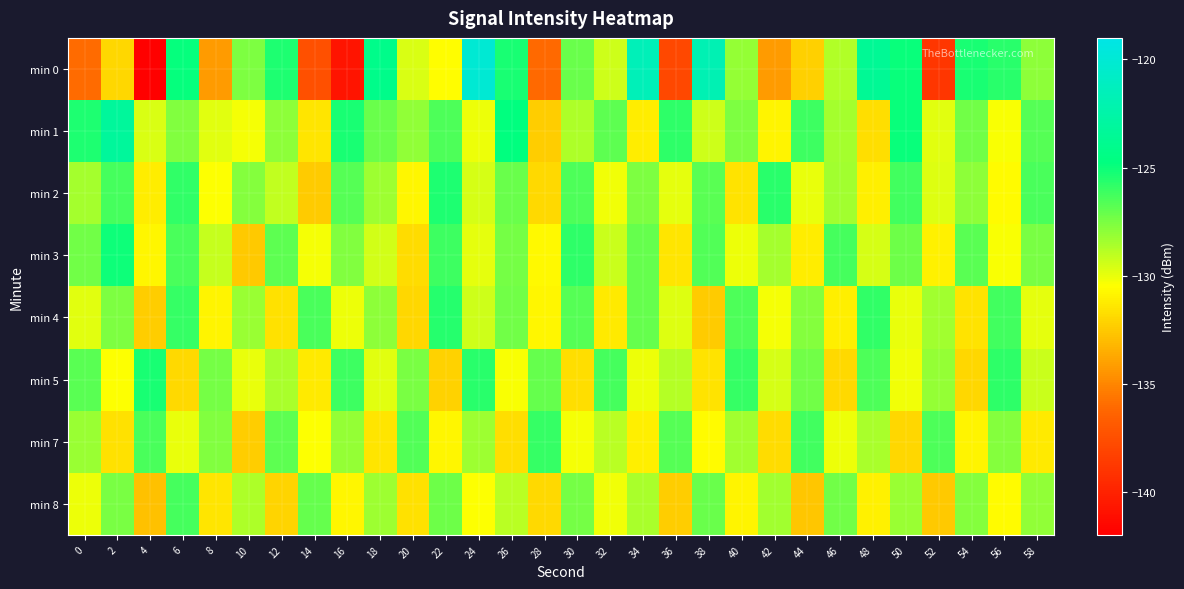

Reading right to left, list all the values displayed in this chart.

min 0: 58=-128.0	56=-125.7	54=-125.3	52=-138.9	50=-125.0	48=-123.5	46=-128.8	44=-132.2	42=-134.2	40=-128.2	38=-121.8	36=-137.9	34=-121.6	32=-129.4	30=-127.2	28=-136.1	26=-125.4	24=-120.0	22=-130.6	20=-129.6	18=-124.2	16=-140.8	14=-137.5	12=-125.4	10=-127.6	8=-134.2	6=-124.8	4=-141.9	2=-132.0	0=-136.0
min 1: 58=-126.7	56=-130.4	54=-127.3	52=-129.8	50=-125.0	48=-131.7	46=-128.5	44=-126.1	42=-130.9	40=-127.6	38=-129.4	36=-125.8	34=-131.2	32=-126.9	30=-128.7	28=-132.3	26=-124.8	24=-130.1	22=-126.5	20=-128.0	18=-127.1	16=-125.3	14=-131.5	12=-127.9	10=-130.3	8=-129.8	6=-127.6	4=-129.7	2=-123.2	0=-125.4
min 2: 58=-126.4	56=-130.6	54=-127.9	52=-129.7	50=-126.2	48=-131.1	46=-128.4	44=-130.0	42=-125.7	40=-131.5	38=-126.8	36=-129.9	34=-127.6	32=-130.2	30=-126.5	28=-131.9	26=-127.1	24=-129.6	22=-125.4	20=-130.8	18=-128.3	16=-126.7	14=-132.4	12=-129.1	10=-127.8	8=-130.5	6=-125.9	4=-131.2	2=-126.3	0=-128.5
min 3: 58=-127.5	56=-130.4	54=-126.8	52=-131.0	50=-127.2	48=-129.6	46=-126.3	44=-131.2	42=-128.5	40=-130.1	38=-126.6	36=-131.4	34=-127.0	32=-129.3	30=-125.8	28=-130.7	26=-127.4	24=-129.9	22=-126.1	20=-131.8	18=-129.5	16=-127.7	14=-130.3	12=-126.9	10=-132.5	8=-129.2	6=-126.4	4=-130.8	2=-125.1	0=-127.3
min 4: 58=-129.9	56=-126.2	54=-131.5	52=-128.4	50=-130.0	48=-125.9	46=-131.1	44=-127.8	42=-130.3	40=-126.5	38=-132.4	36=-129.7	34=-127.0	32=-131.3	30=-126.7	28=-130.8	26=-127.3	24=-129.4	22=-125.6	20=-132.0	18=-127.9	16=-130.1	14=-126.4	12=-131.6	10=-128.2	8=-130.9	6=-126.0	4=-132.3	2=-127.6	0=-129.8
min 5: 58=-129.3	56=-125.8	54=-132.0	52=-128.1	50=-130.2	48=-126.5	46=-131.9	44=-127.3	42=-129.6	40=-126.0	38=-131.5	36=-128.8	34=-130.1	32=-126.3	30=-131.7	28=-127.0	26=-130.4	24=-125.7	22=-132.2	20=-127.5	18=-129.8	16=-126.1	14=-131.3	12=-128.6	10=-130.0	8=-127.4	6=-131.9	4=-125.3	2=-130.5	0=-126.8
min 7: 58=-131.3	56=-127.8	54=-130.9	52=-126.5	50=-132.0	48=-128.6	46=-130.1	44=-126.2	42=-131.8	40=-128.4	38=-130.6	36=-126.7	34=-131.1	32=-128.9	30=-130.3	28=-126.0	26=-131.7	24=-128.3	22=-130.8	20=-126.6	18=-131.4	16=-128.1	14=-130.5	12=-126.9	10=-132.3	8=-127.7	6=-130.0	4=-126.4	2=-131.6	0=-128.2
min 8: 58=-128.0	56=-130.6	54=-127.8	52=-132.5	50=-128.2	48=-131.0	46=-127.3	44=-132.6	42=-128.4	40=-130.9	38=-127.1	36=-132.3	34=-128.6	32=-130.2	30=-127.4	28=-131.9	26=-128.9	24=-130.5	22=-127.2	20=-131.6	18=-128.3	16=-130.8	14=-127.0	12=-132.1	10=-128.7	8=-131.4	6=-126.3	4=-132.8	2=-127.5	0=-130.1